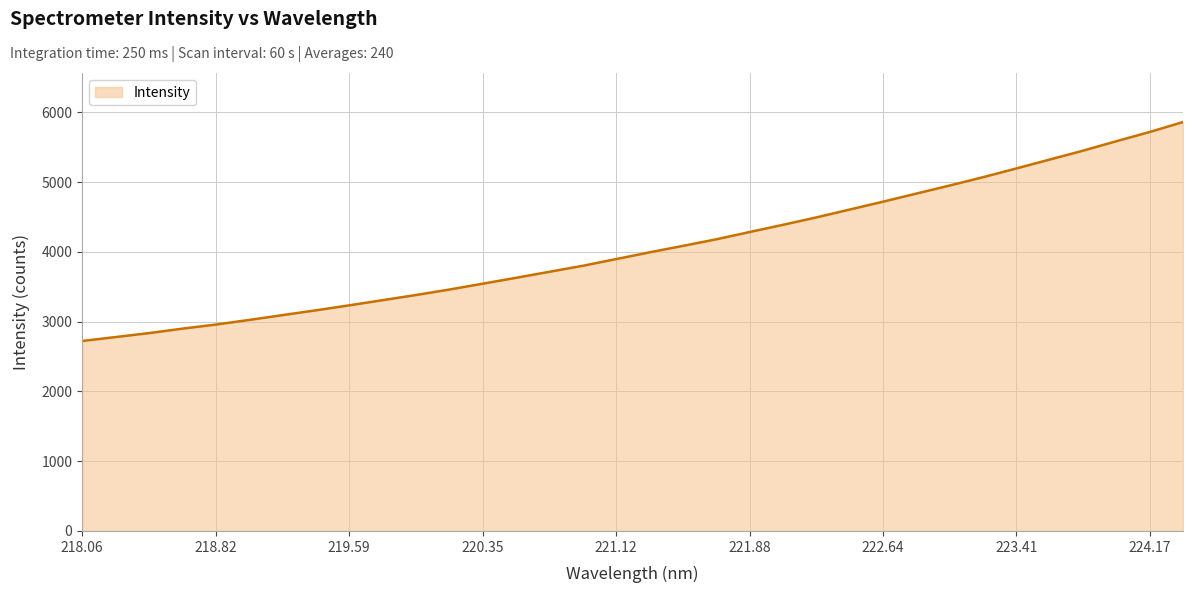

What is the difference between the maximum and minimum values?

3138.4